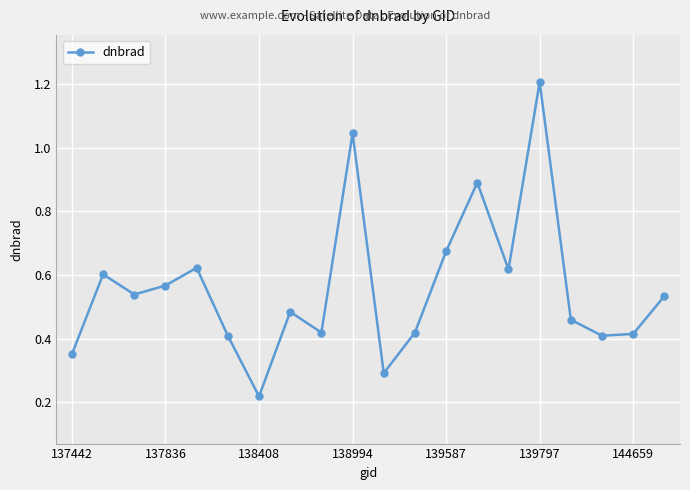

True or false: there are more than 0 points higher than both neighbors.

True